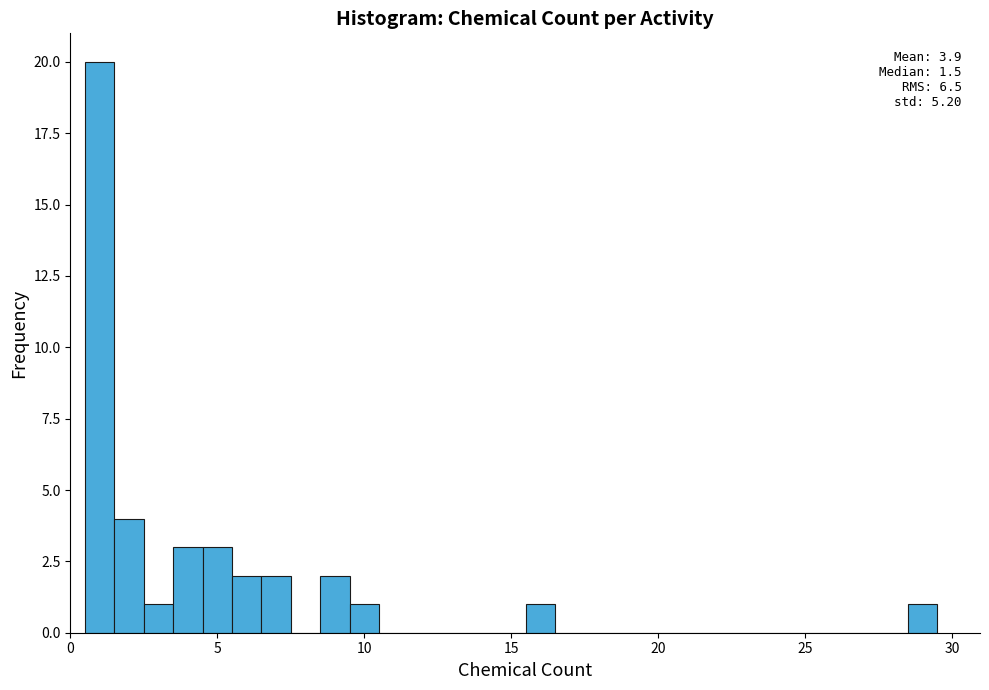

Read against the x-axis, roughly where is the centre of the tallest bar?

1.0